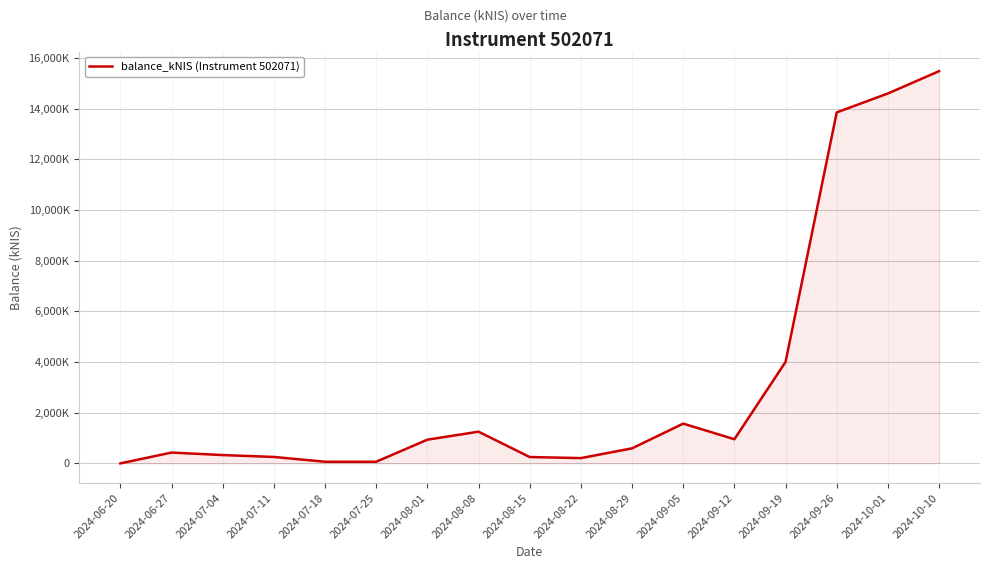

What is the difference between the values at 2024-09-26 and 2024-10-01?

747.4